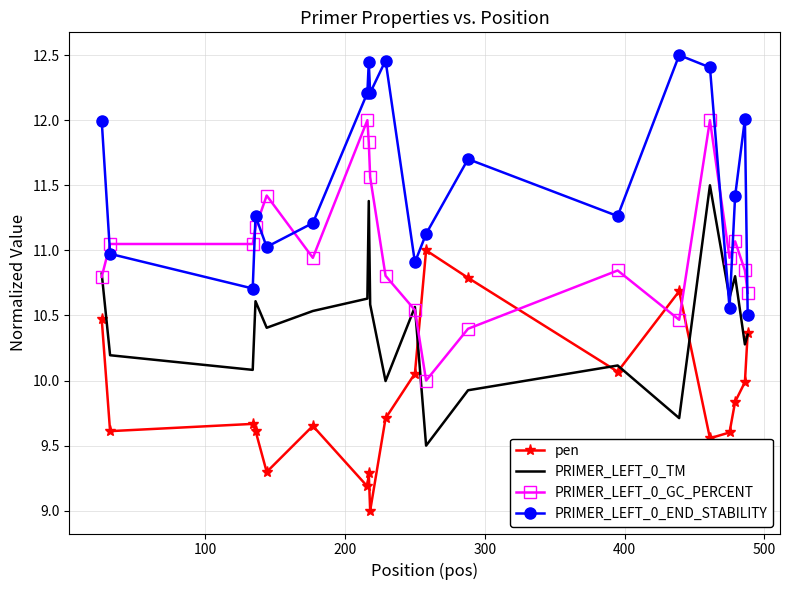

What is the minimum value for pen?

9.0